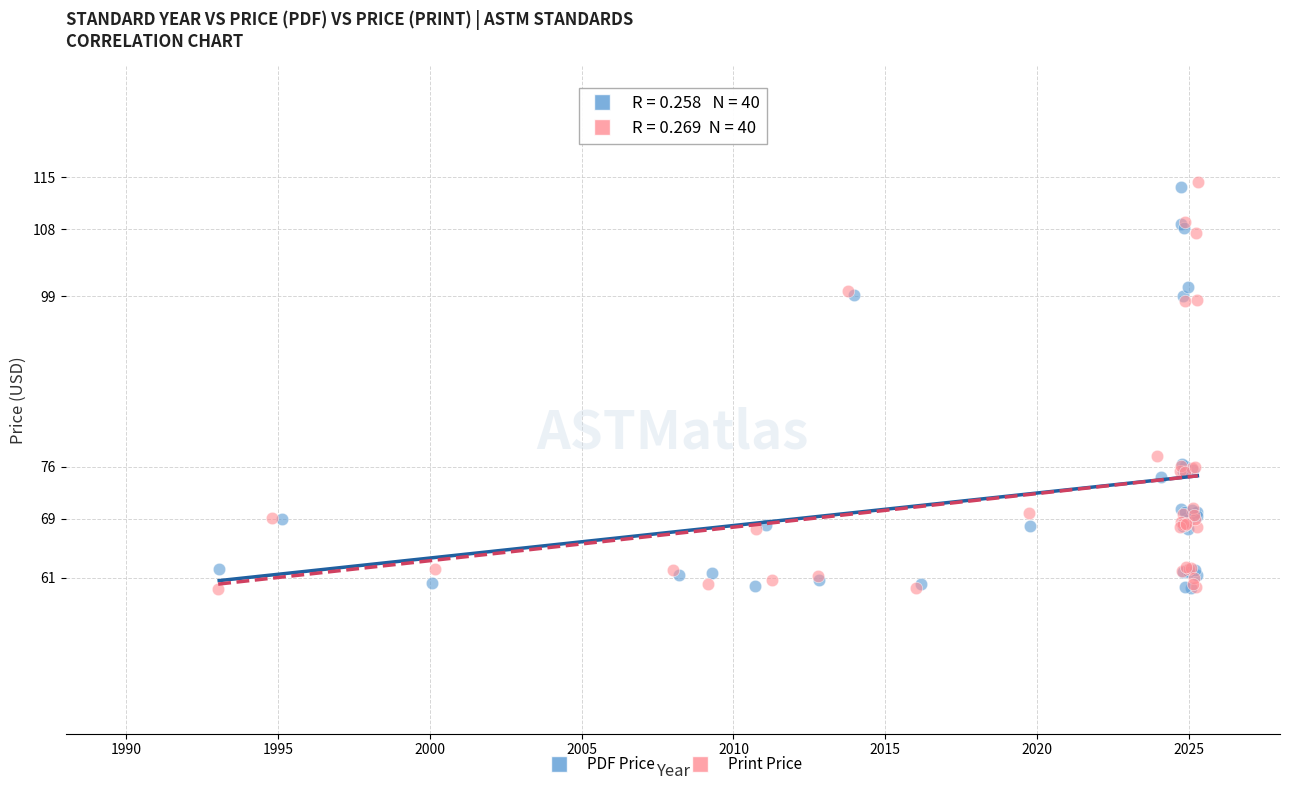

Which series has the widest spread of Y values?

Print Price